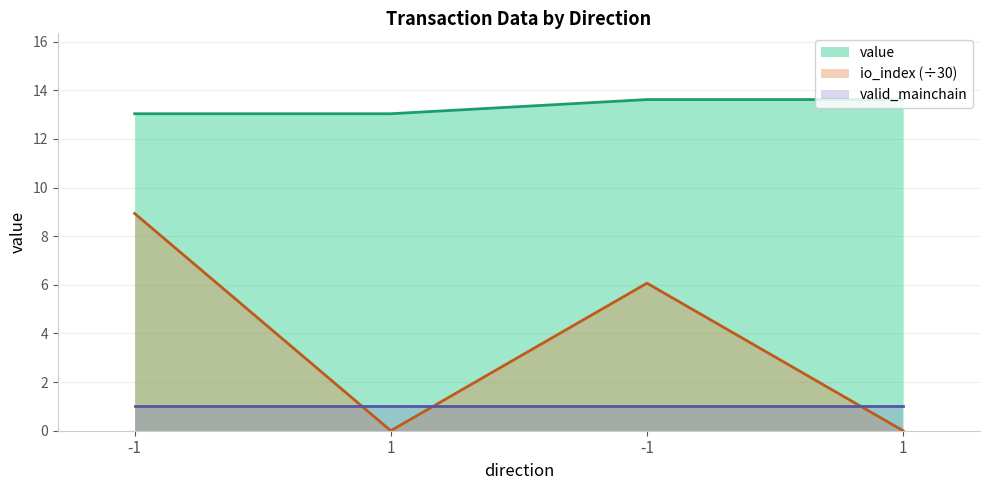

True or false: io_index and value cross at least once.

False